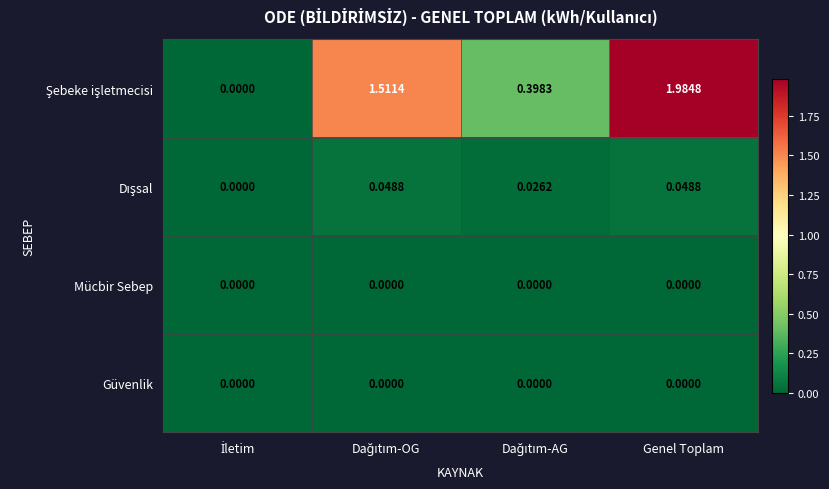

At which category is the sum across all series the highest?

Genel Toplam